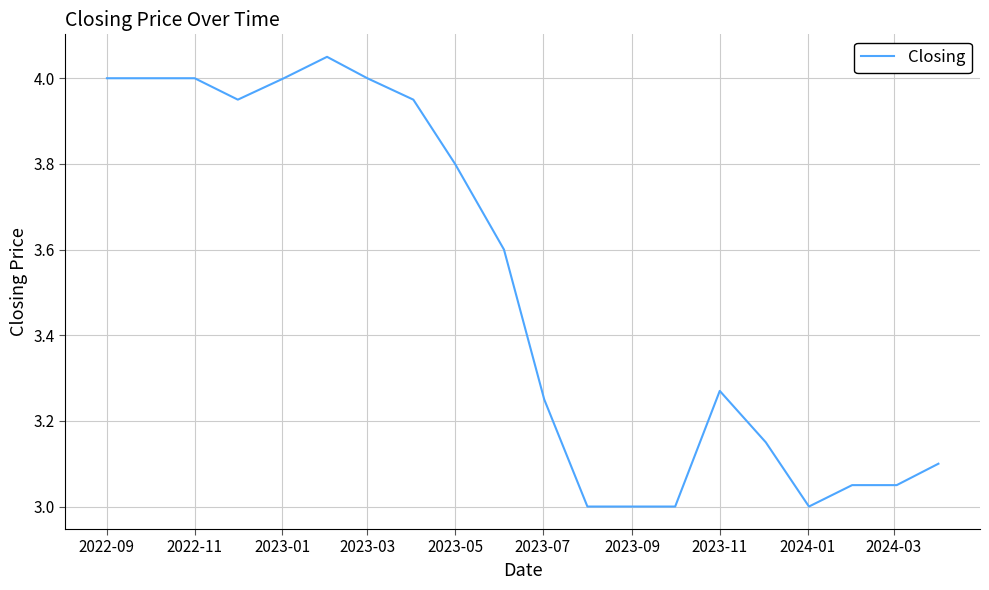

Does the chart display data point markers on the line(s)?

No